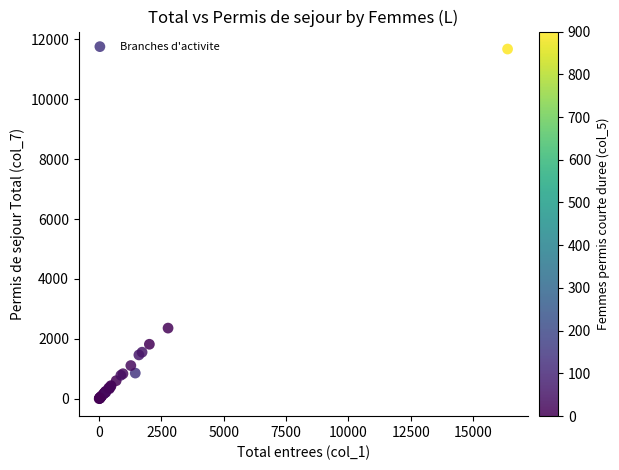

What Y value in the scatter plot is closest to 5839?

2358